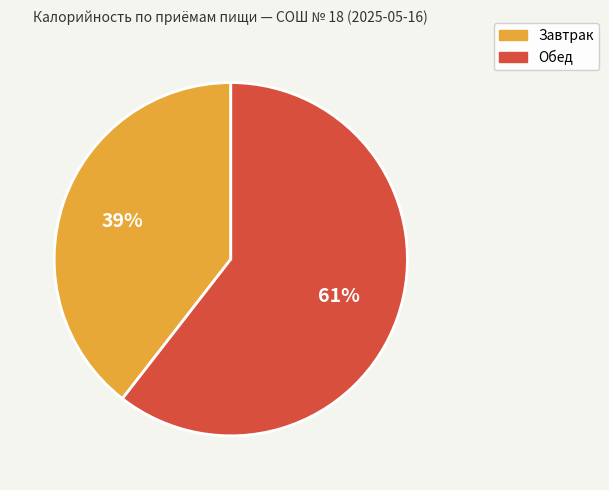

Does Обед represent more than half of the total?

Yes